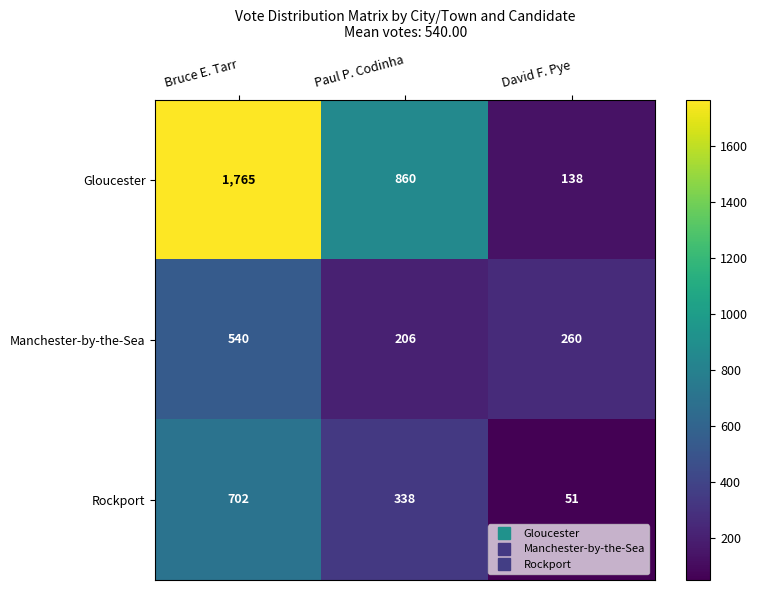

The value of Rockport at Paul P. Codinha is 338. True or false?

True